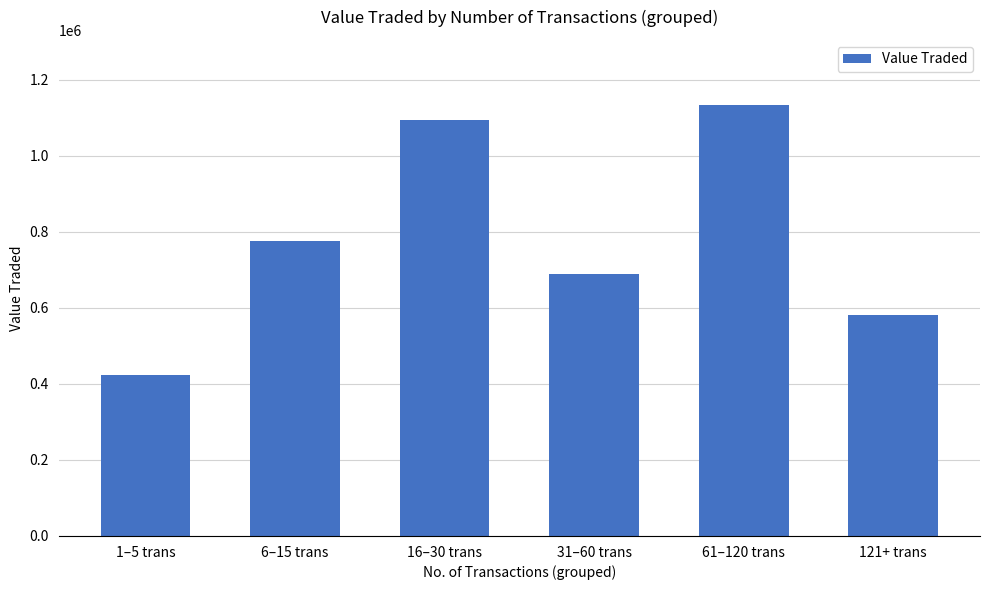

List the labels in order of value, smallest first.

1–5 trans, 121+ trans, 31–60 trans, 6–15 trans, 16–30 trans, 61–120 trans